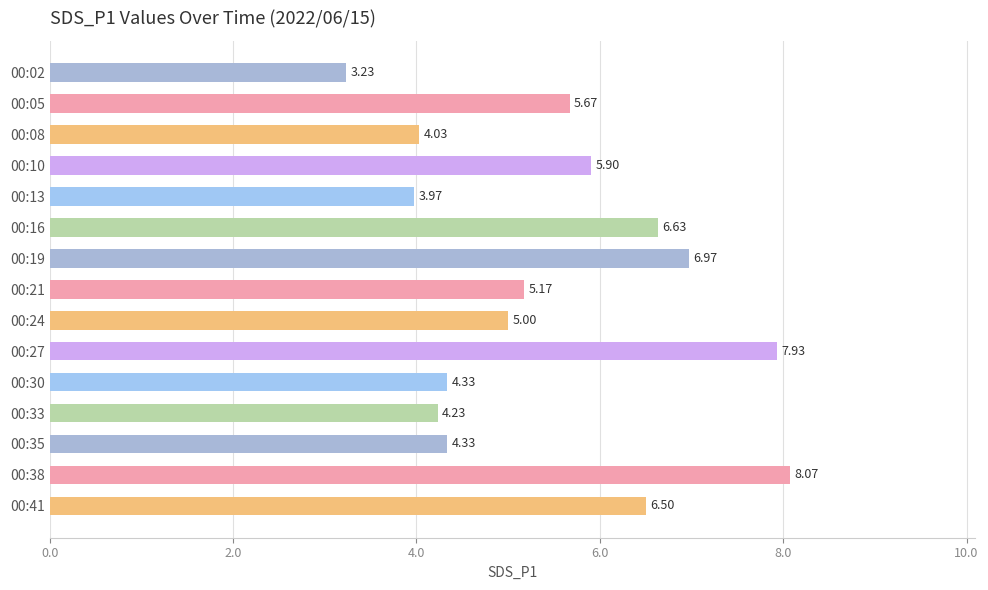

What is the change in value from 00:10 to 00:13?

-1.9